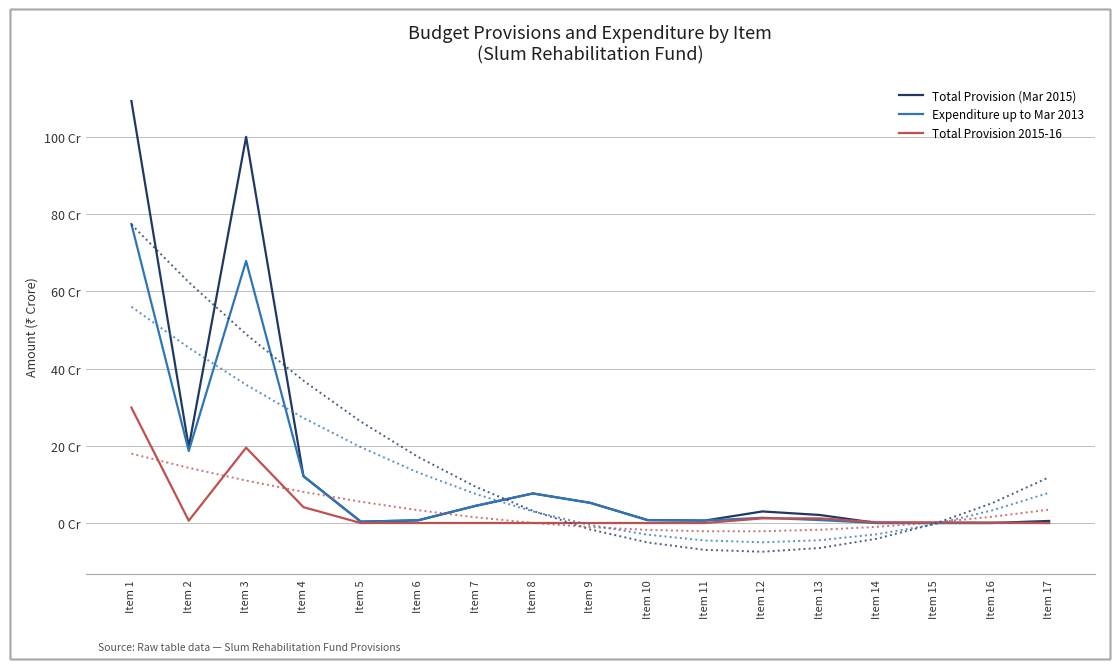

What is the sum of all Expenditure up to Mar 2013 values?

197.9